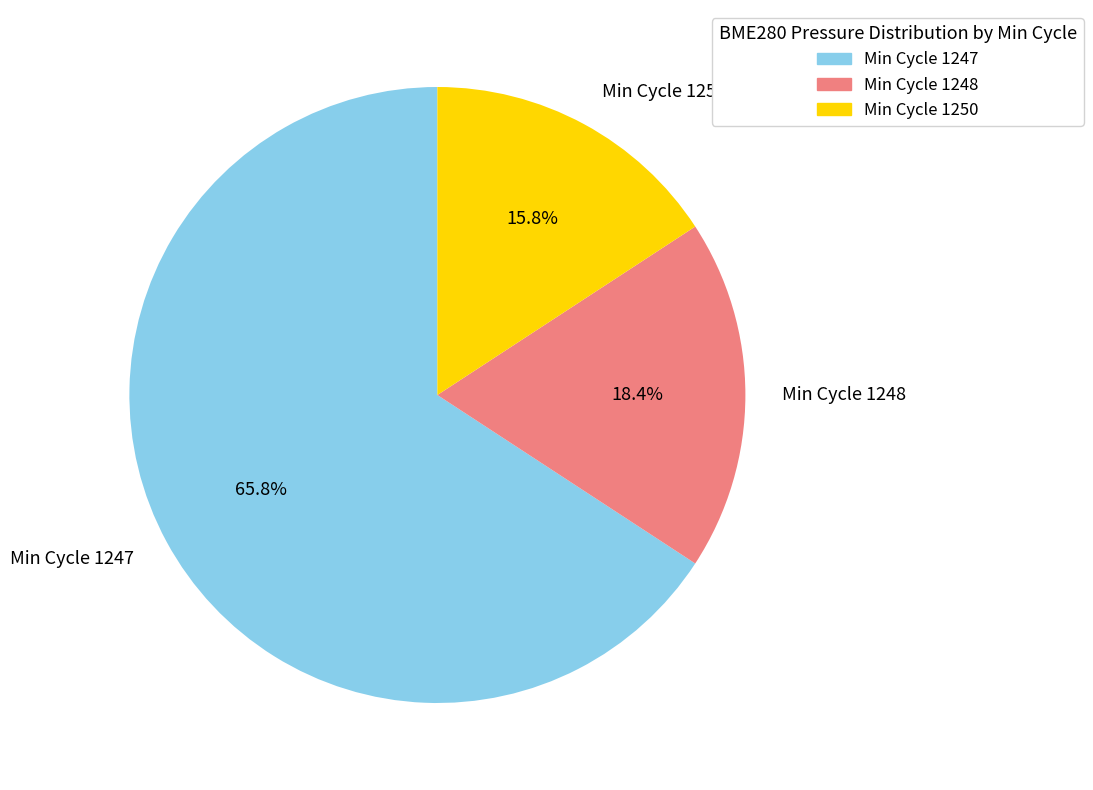

What is the total percentage of Min Cycle 1250 and Min Cycle 1247?

81.6%